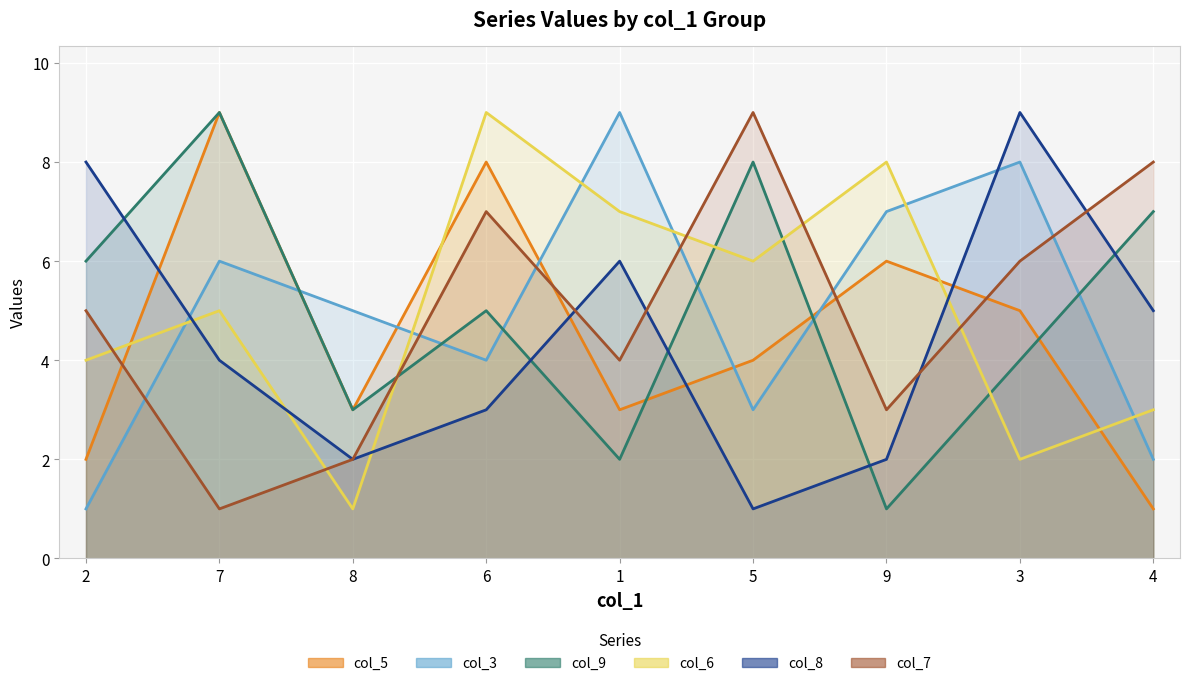

What is the difference between the maximum and second lowest values in the col_7 series?

7